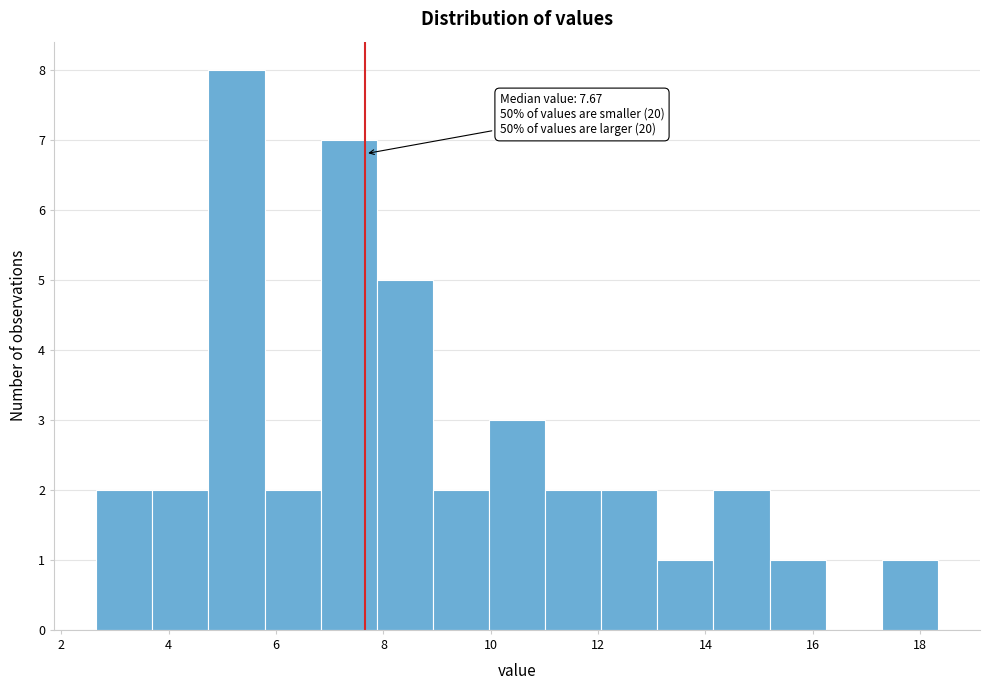

Over which range of the x-axis is the bar tallest?

4.8 to 5.8